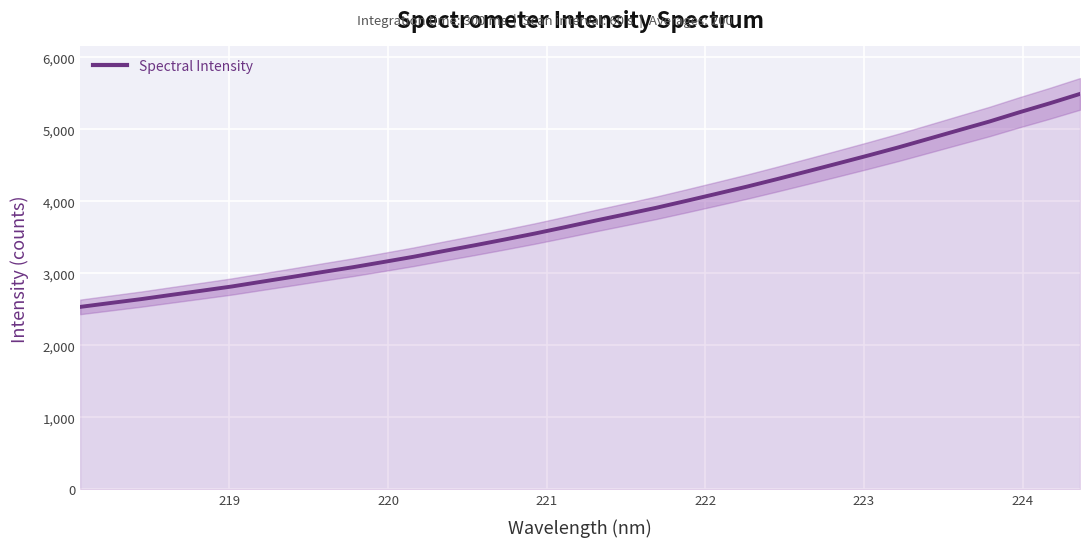

Does the chart display data point markers on the line(s)?

No